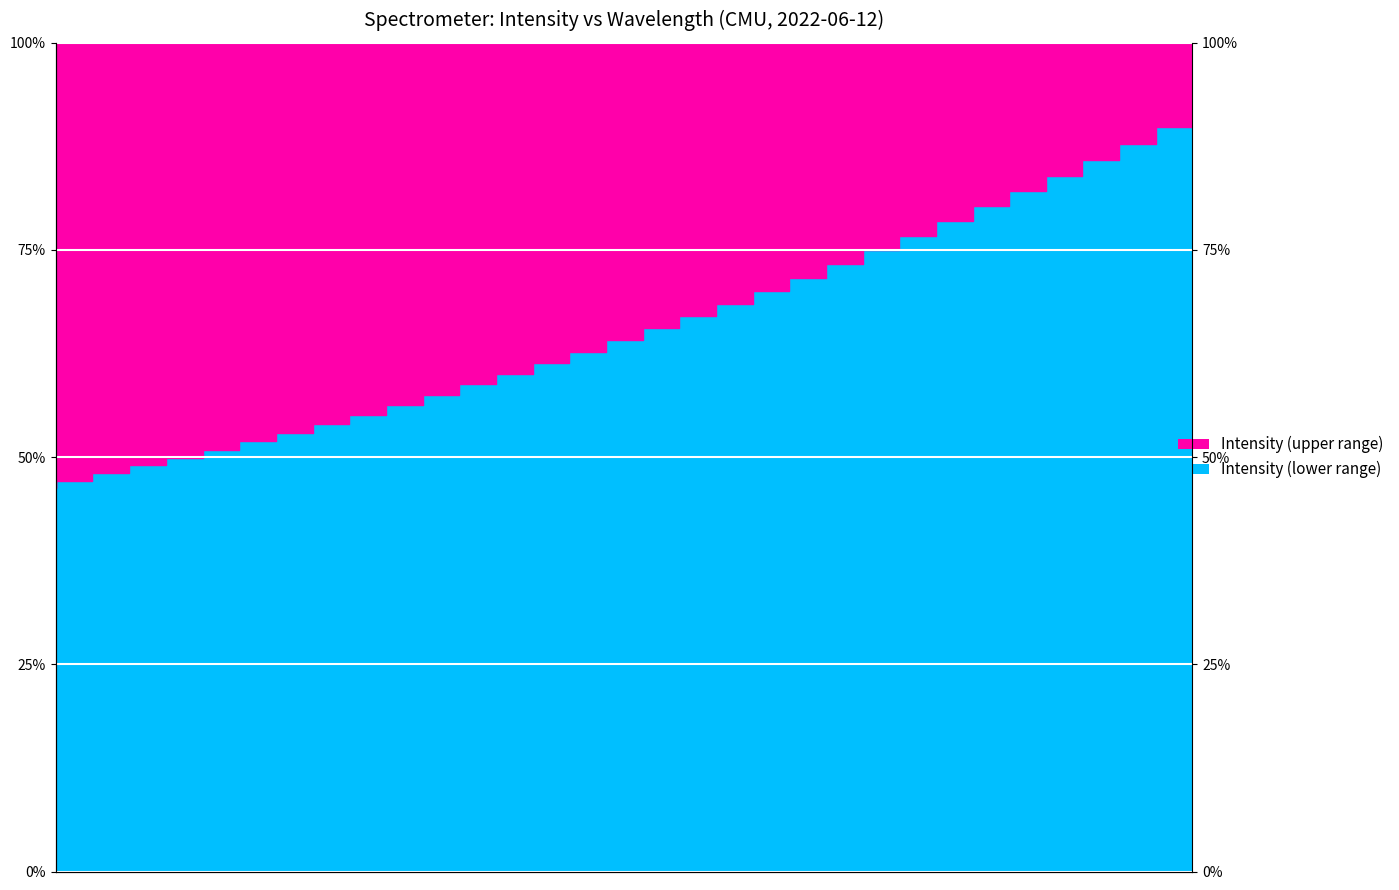

Is it true that the value at 220.5444 is 0.6?

True